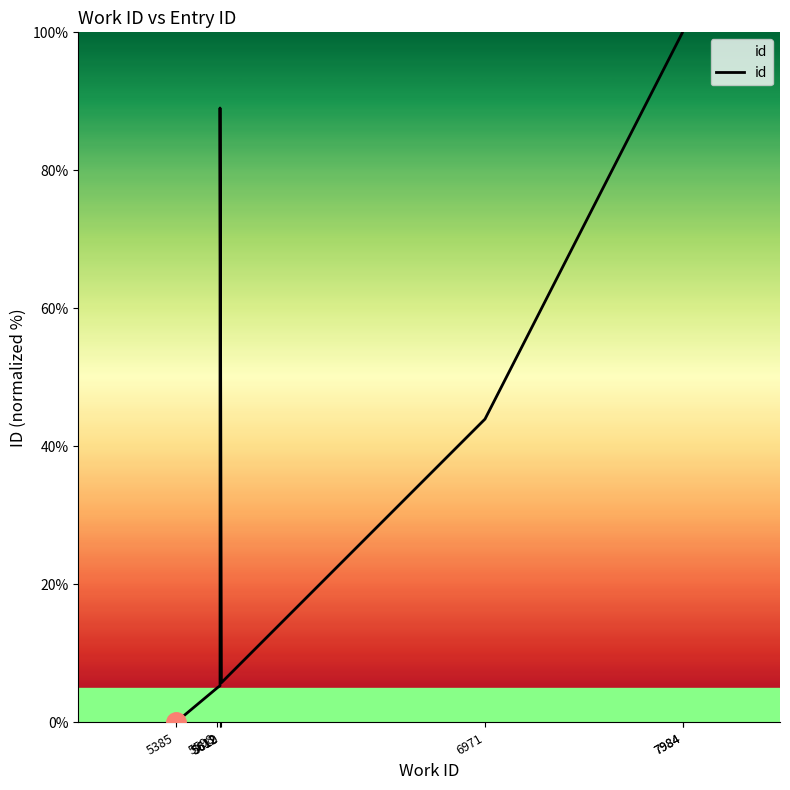

Where is the first local maximum?

5612